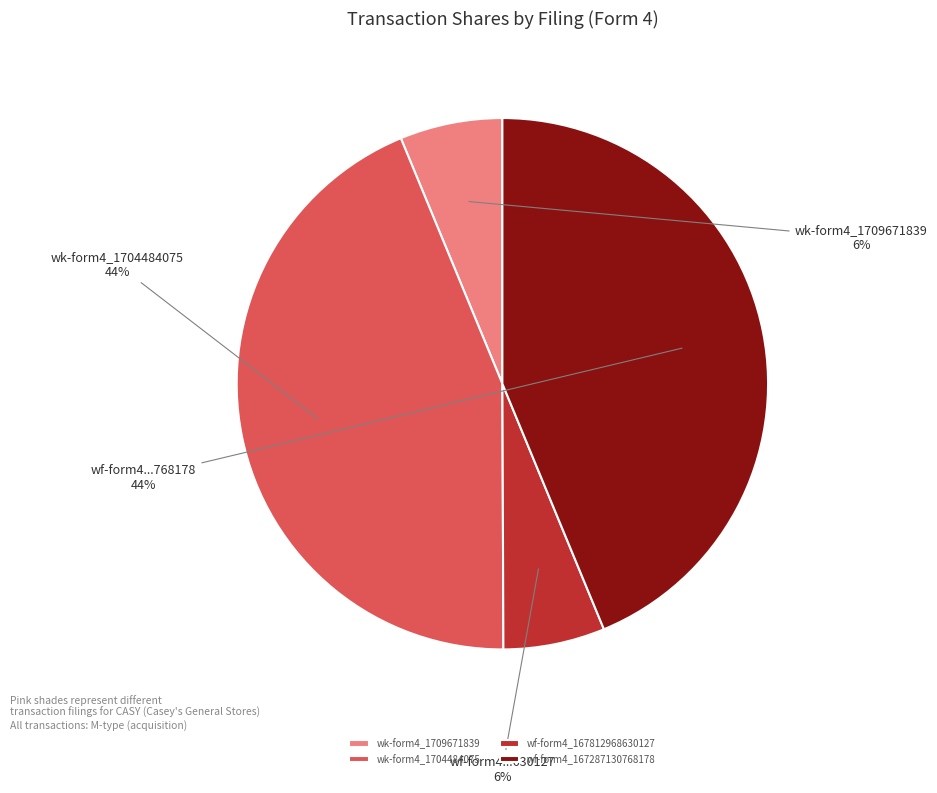

Is it true that wf-form4_167812968630127 is 6% of the pie?

True